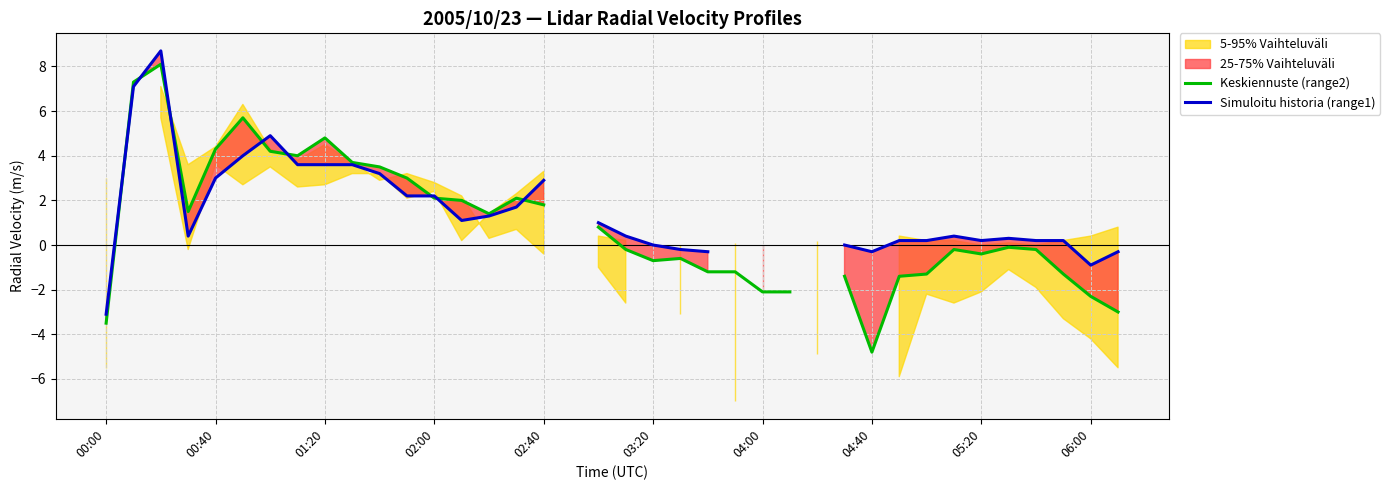

How many intersections are there between Keskiennuste (range2) and Simuloitu historia (range1)?

8